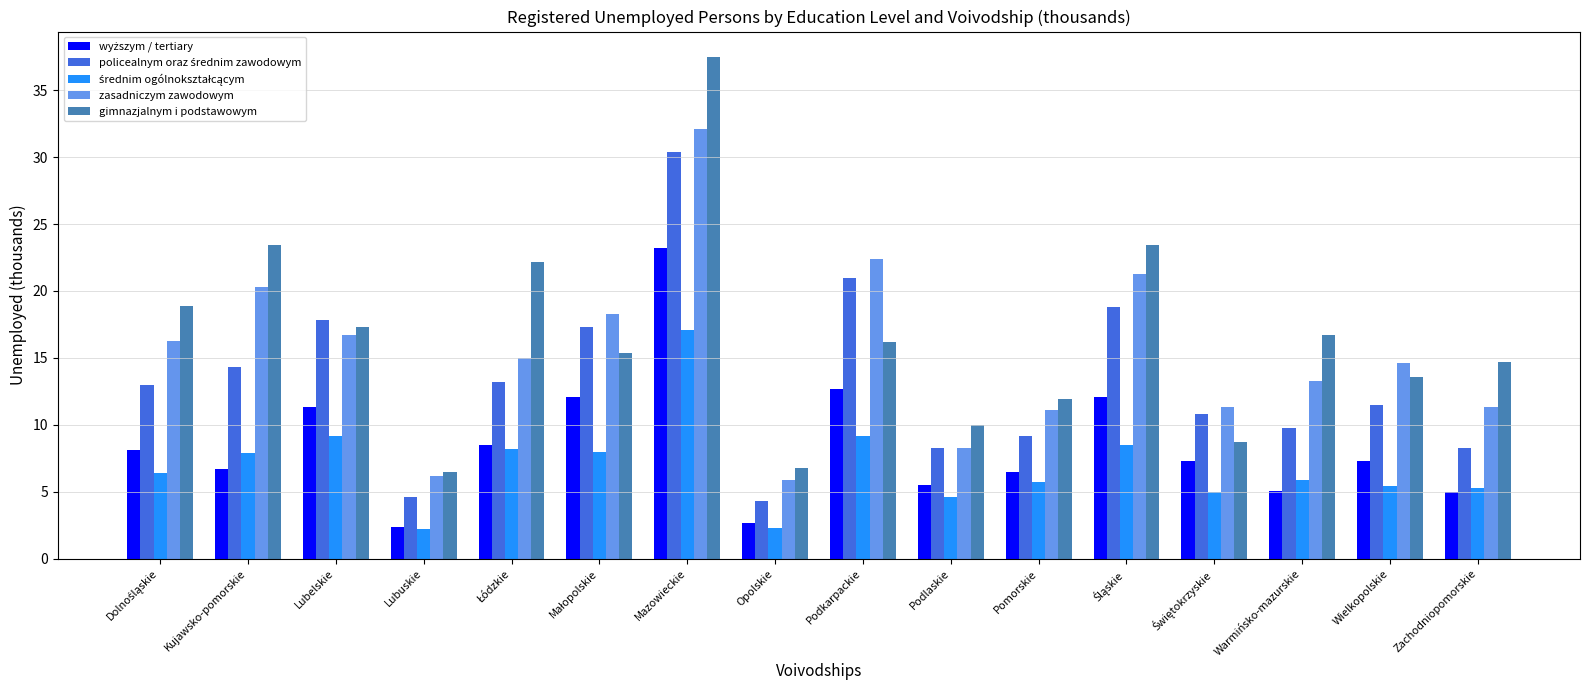

What is the difference between the gimnazjalnym i podstawowym values at Opolskie and Podkarpackie?

9.4